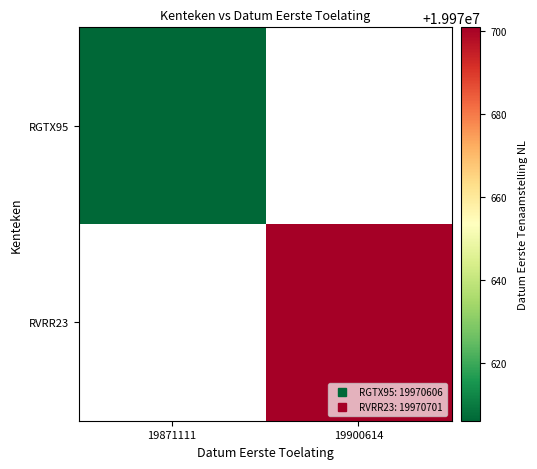

How many data points does each series have?

2